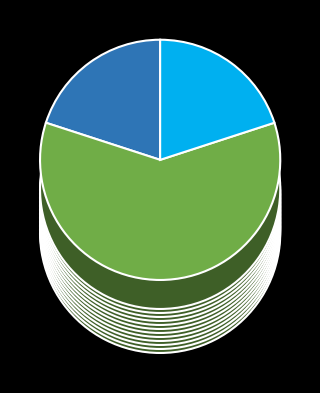

To the nearest percent, what is the difference between the largest and smallest slice percentages?

40%